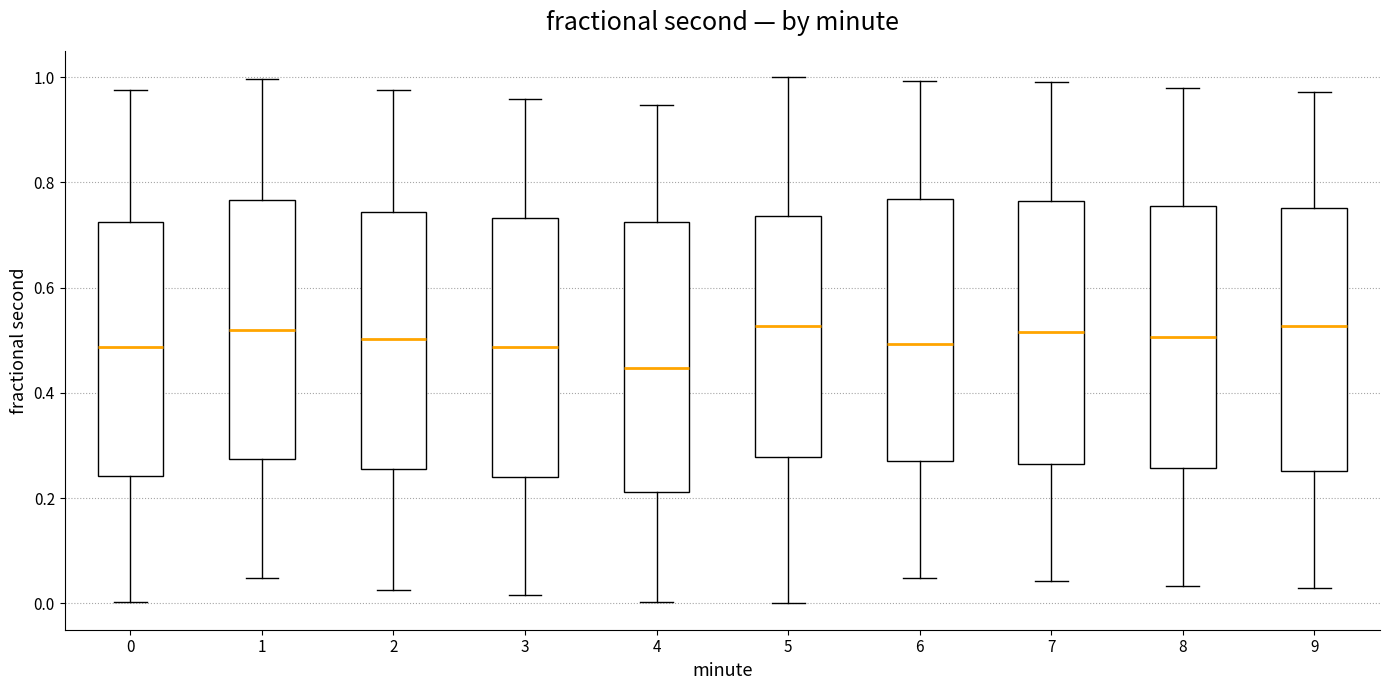

Reading left to right, transcribe this box plot: for each box, give where its median line is, the range the box spans, and where its two whiskers end, as read against the y-axis. The values are not printed on the chart, so give them approximately, as read against the axis.

0: median 0.48, box 0.24 to 0.72, whiskers 0.00 to 0.98
1: median 0.52, box 0.28 to 0.76, whiskers 0.04 to 1.00
2: median 0.50, box 0.26 to 0.74, whiskers 0.02 to 0.98
3: median 0.48, box 0.24 to 0.74, whiskers 0.02 to 0.96
4: median 0.44, box 0.22 to 0.72, whiskers 0.00 to 0.94
5: median 0.52, box 0.28 to 0.74, whiskers 0.00 to 1.00
6: median 0.50, box 0.28 to 0.76, whiskers 0.04 to 1.00
7: median 0.52, box 0.26 to 0.76, whiskers 0.04 to 1.00
8: median 0.50, box 0.26 to 0.76, whiskers 0.04 to 0.98
9: median 0.52, box 0.26 to 0.76, whiskers 0.02 to 0.98